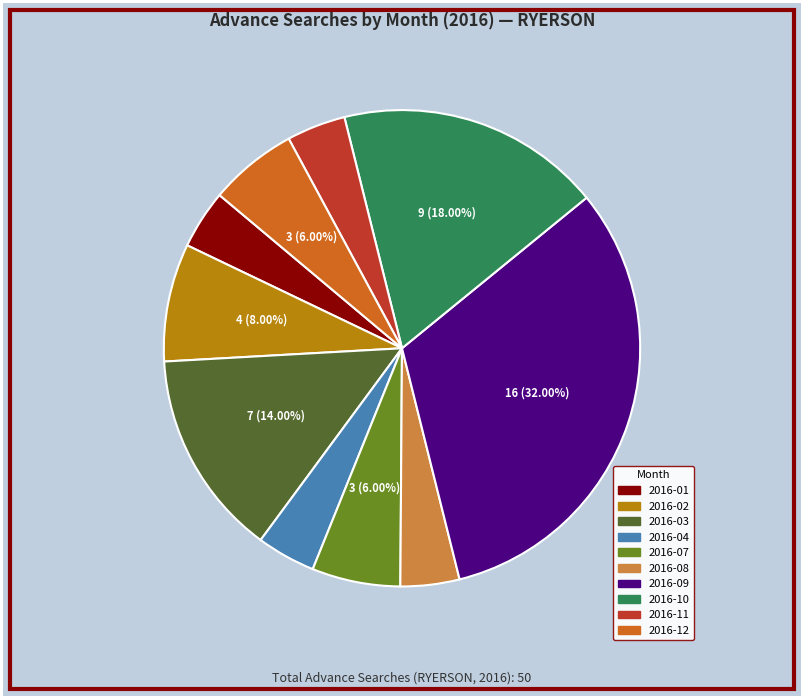

Is there a majority slice in this chart?

No